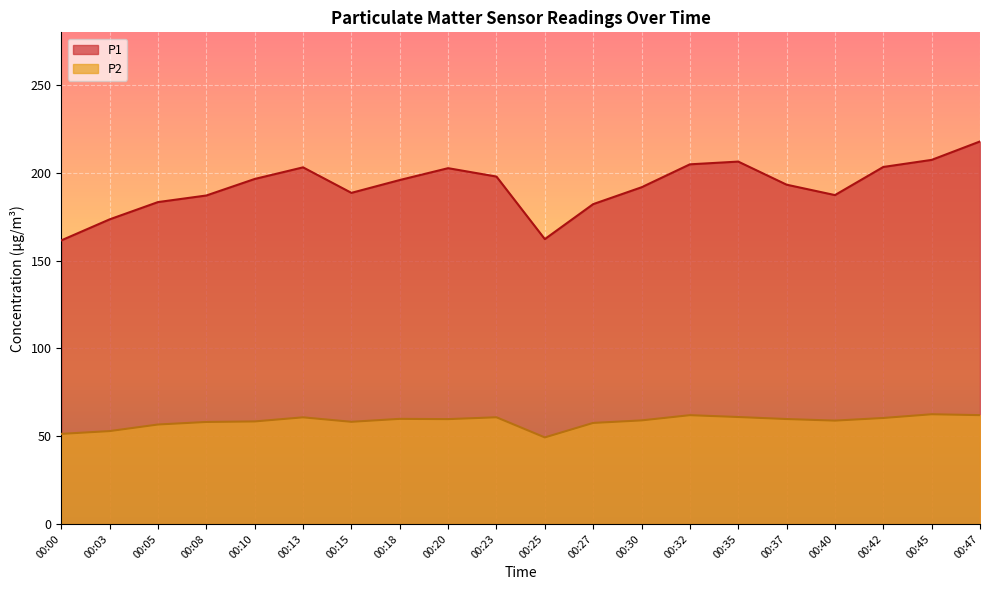

Which category has the highest value across all series?

00:47